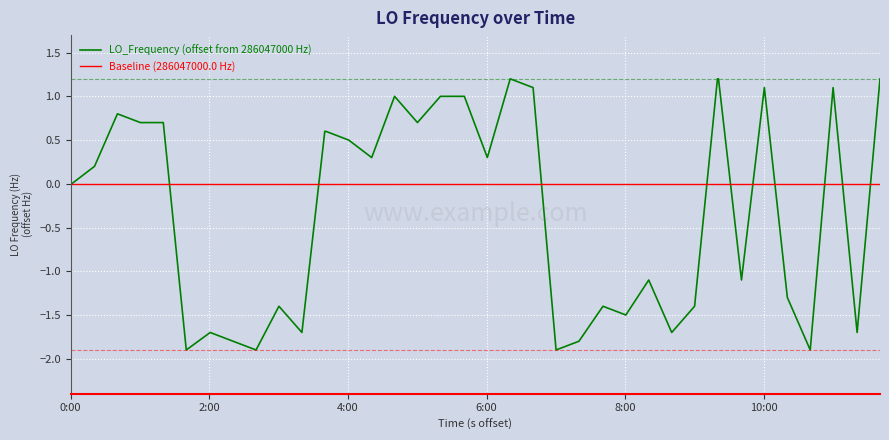

Does the chart display data point markers on the line(s)?

No